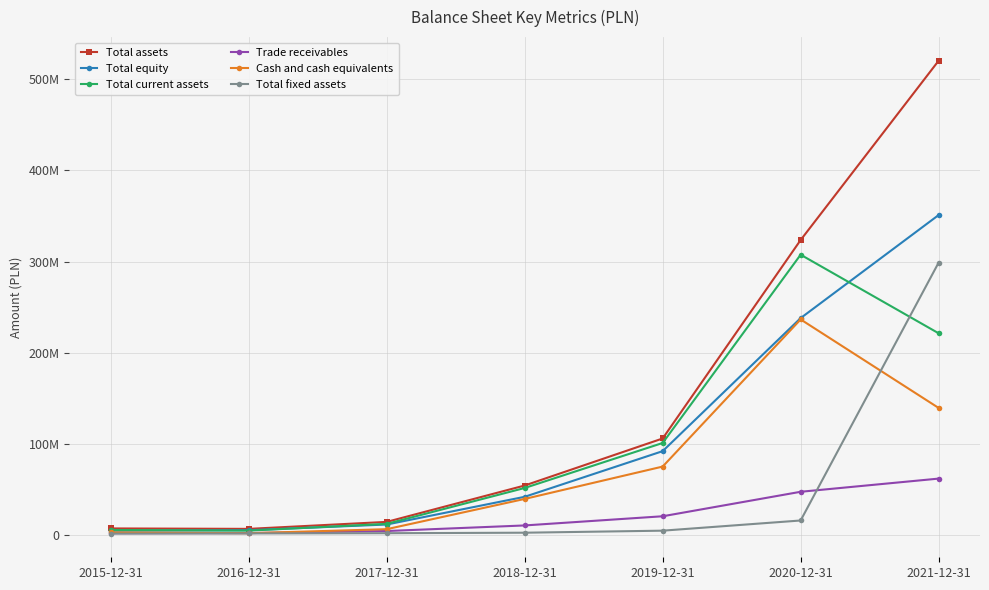

Is this an area chart (filled region under the line)?

No